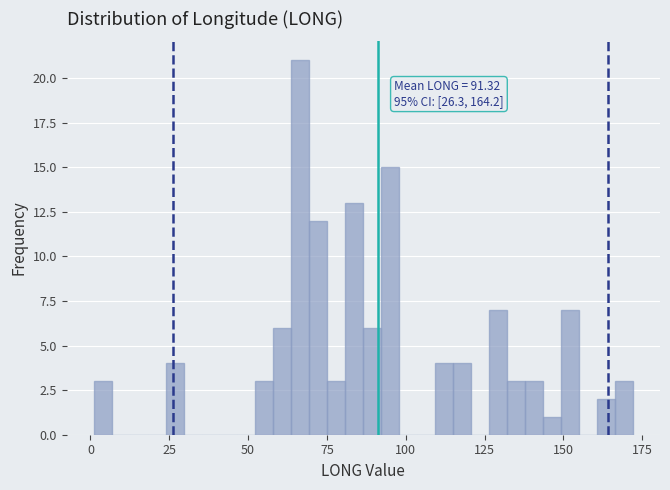

Read against the x-axis, roughly where is the centre of the tallest bar?

65